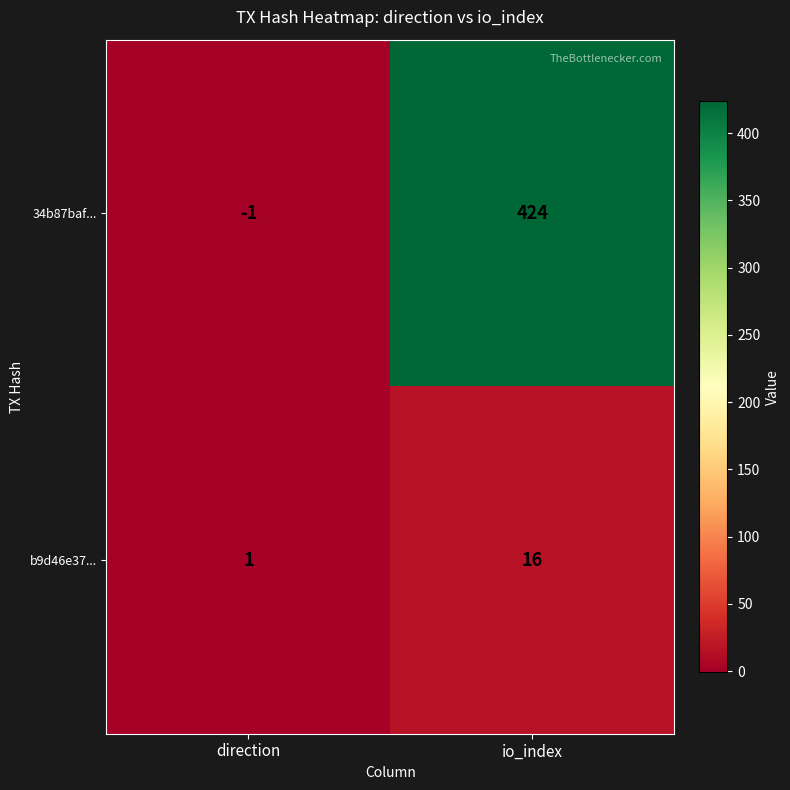

Reading left to right, extract all data points from this chart.

34b87baf...: direction=-1	io_index=424
b9d46e37...: direction=1	io_index=16